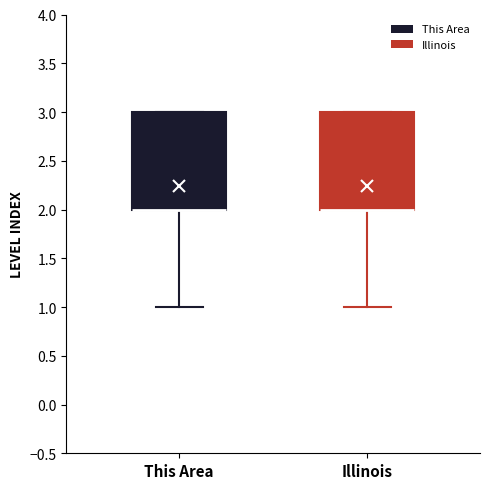

Reading left to right, transcribe this box plot: for each box, give where its median line is, the range the box spans, and where its two whiskers end, as read against the y-axis. The values are not printed on the chart, so give them approximately, as read against the axis.

This Area: median 2 (drawn on the box's lower edge), box 2 to 3, whiskers 1 to 3
Illinois: median 2 (drawn on the box's lower edge), box 2 to 3, whiskers 1 to 3